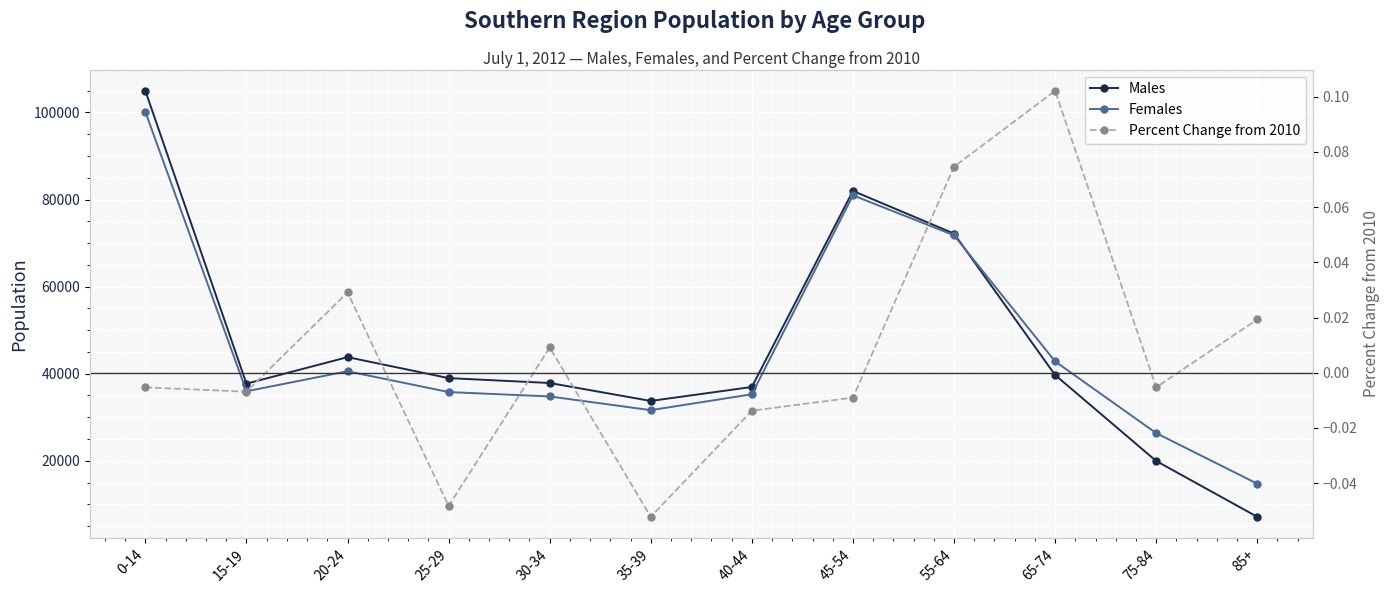

True or false: Percent Change from 2010 and Females cross at least once.

False